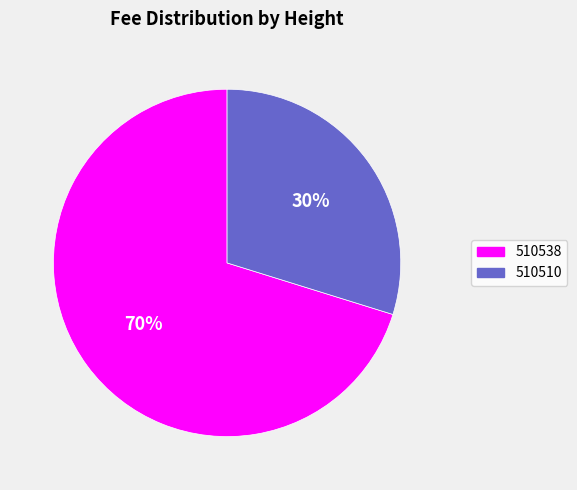

True or false: 510510 accounts for 30% of the total.

True